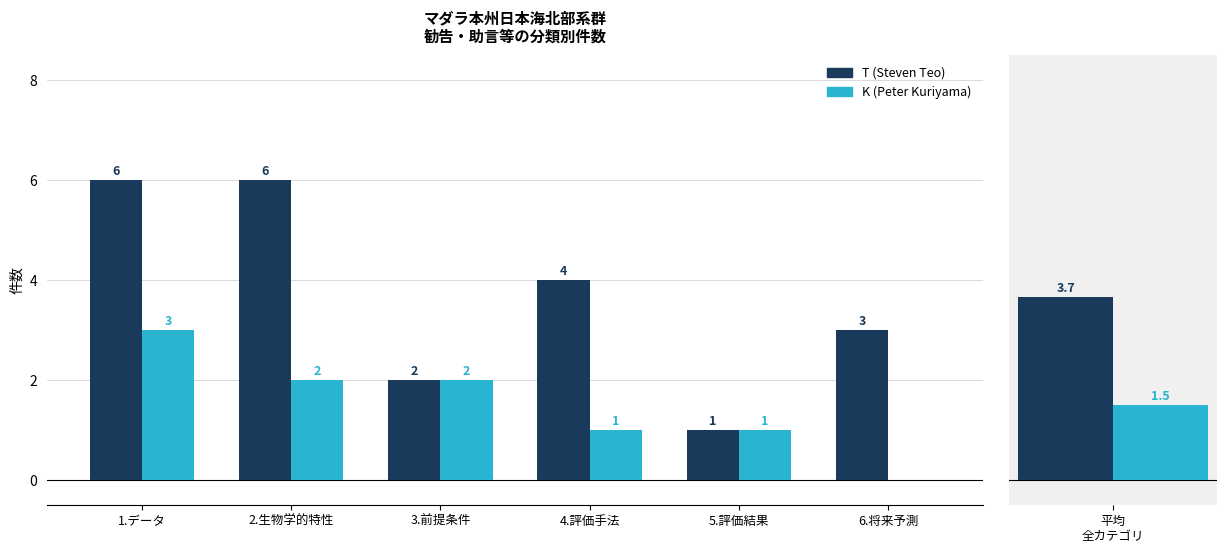

The K (Peter Kuriyama) series shows 2 at 5.評価結果. True or false?

False